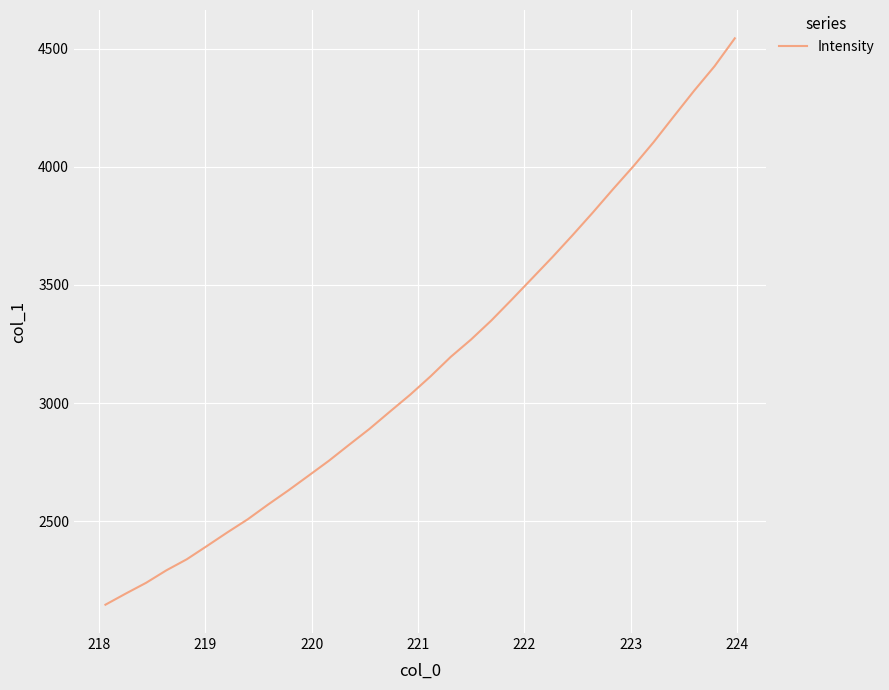

What is the greatest value displayed?

4543.2